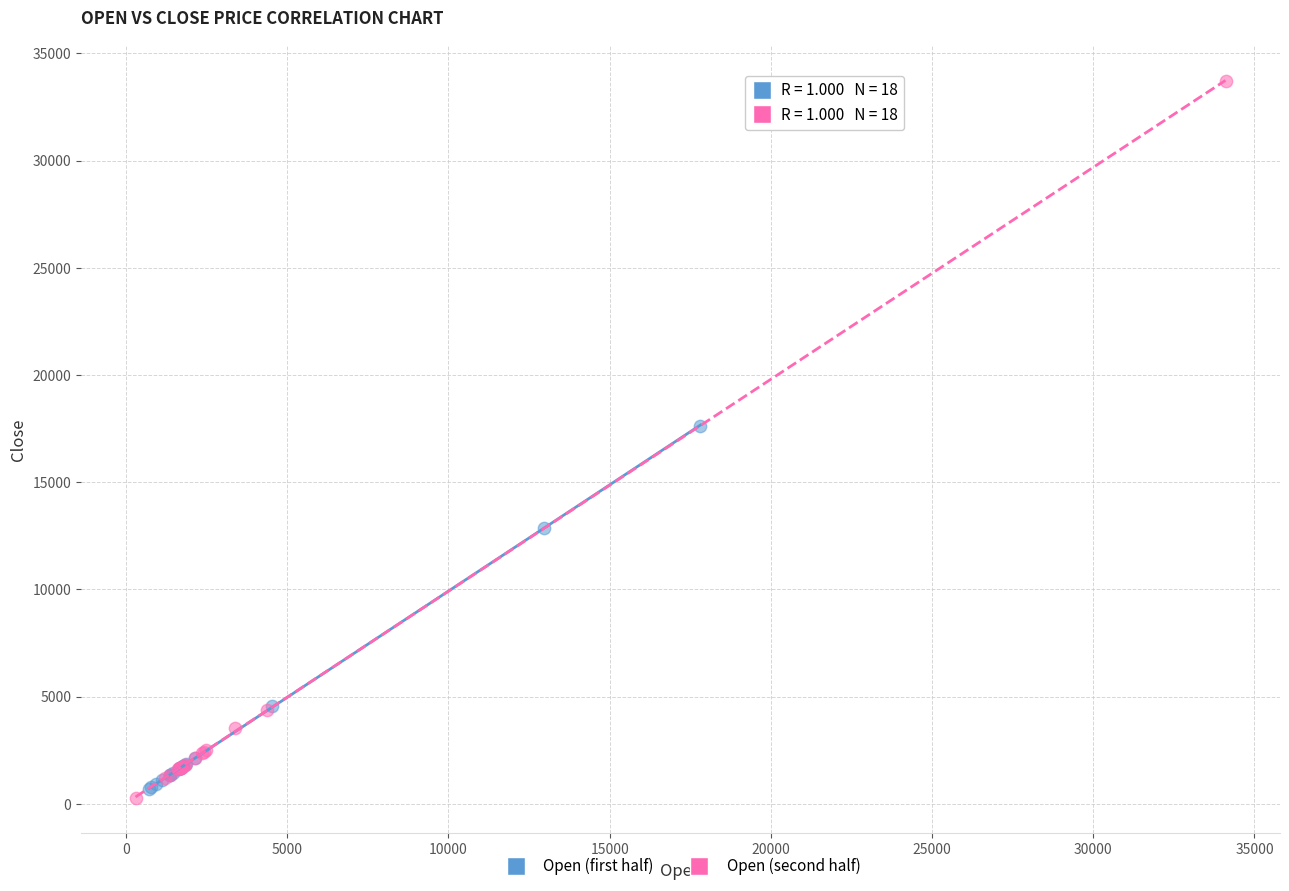

Which series contains the highest Y value?

Open (second half)